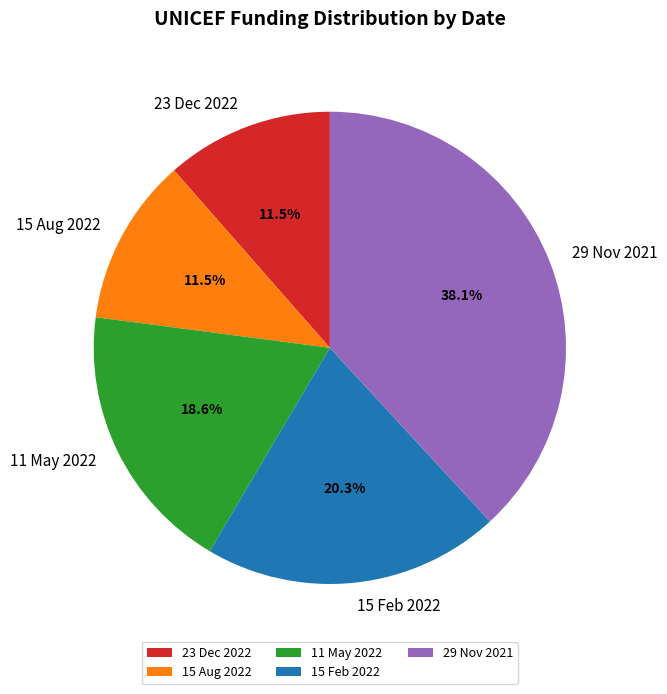

What is the total percentage of 29 Nov 2021 and 23 Dec 2022?

49.6%